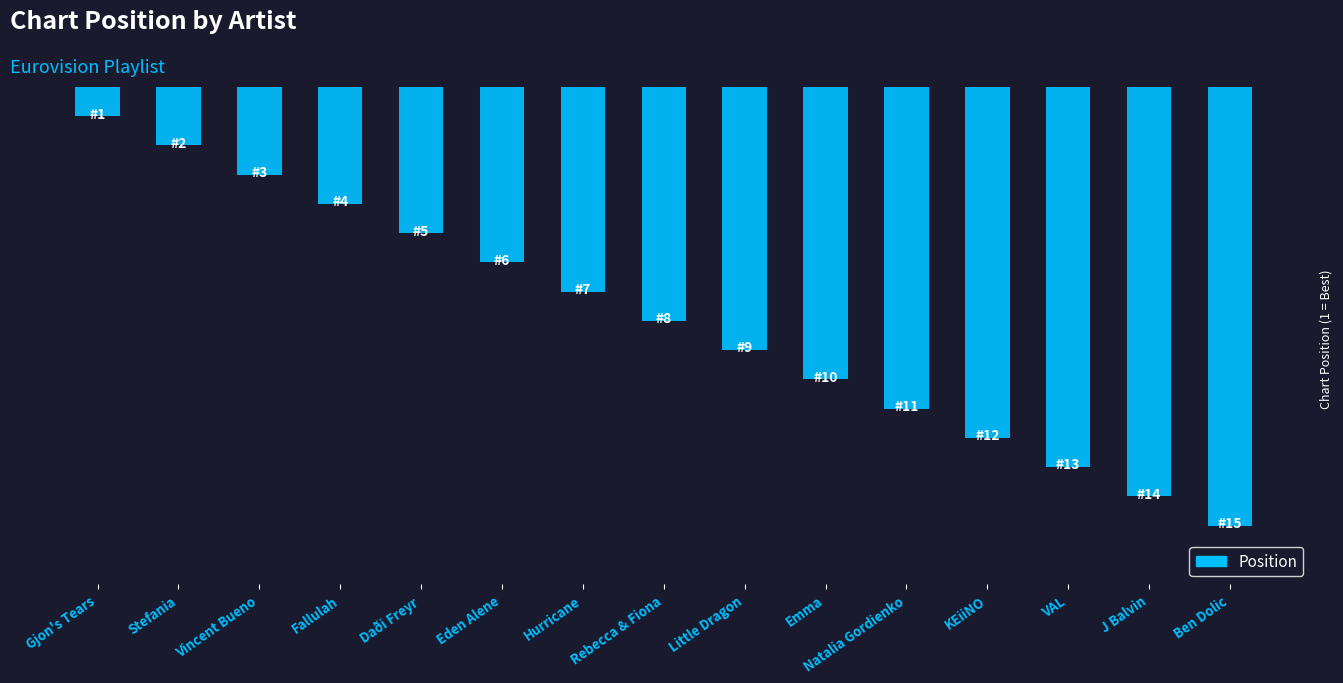

Are the bars horizontal?

No